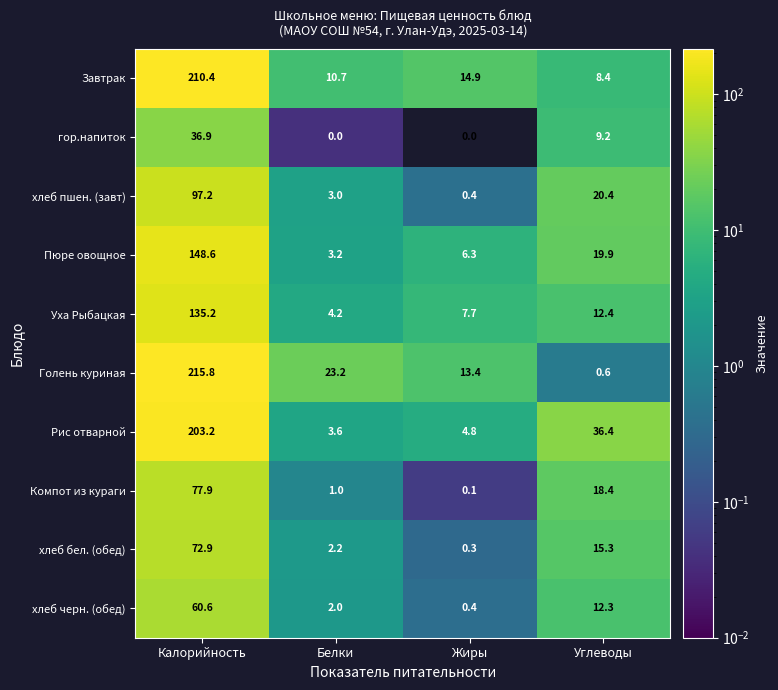

What is the average value of the Рис отварной series?

62.0